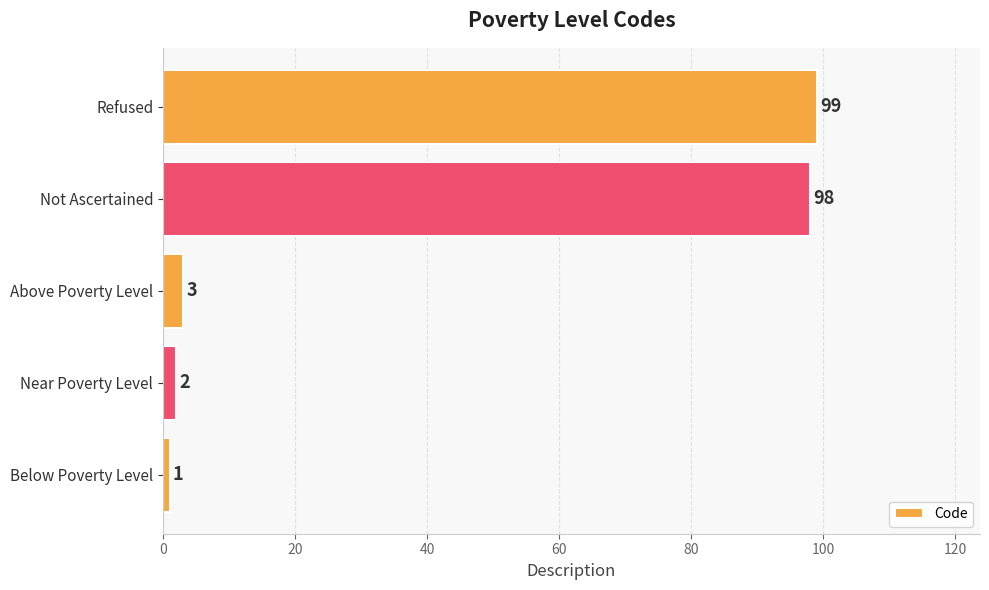

Reading bottom to top, transcribe all the data shown in this chart.

Below Poverty Level=1	Near Poverty Level=2	Above Poverty Level=3	Not Ascertained=98	Refused=99